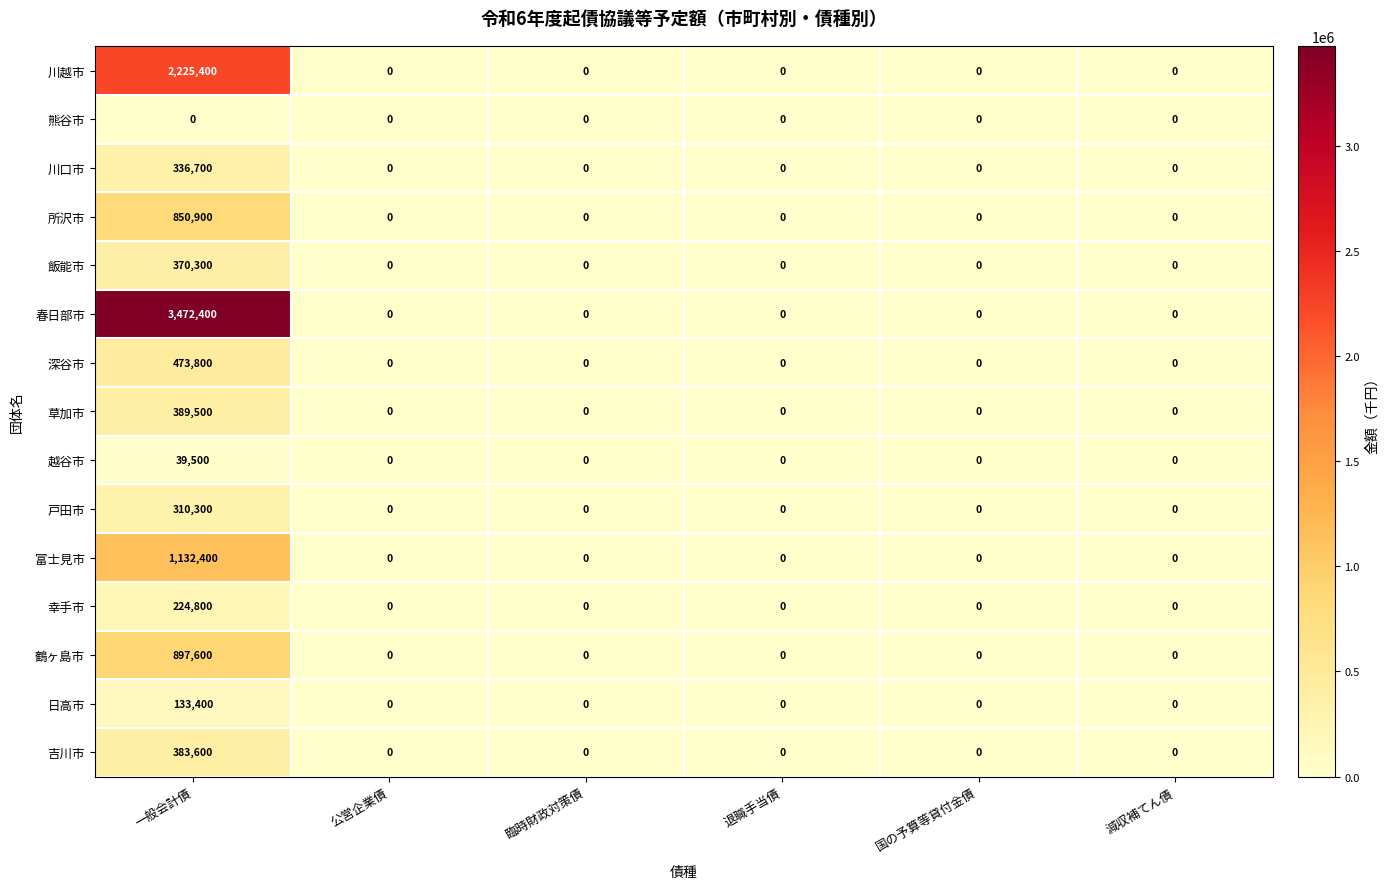

The value of 所沢市 at 公営企業債 is -540517. True or false?

False